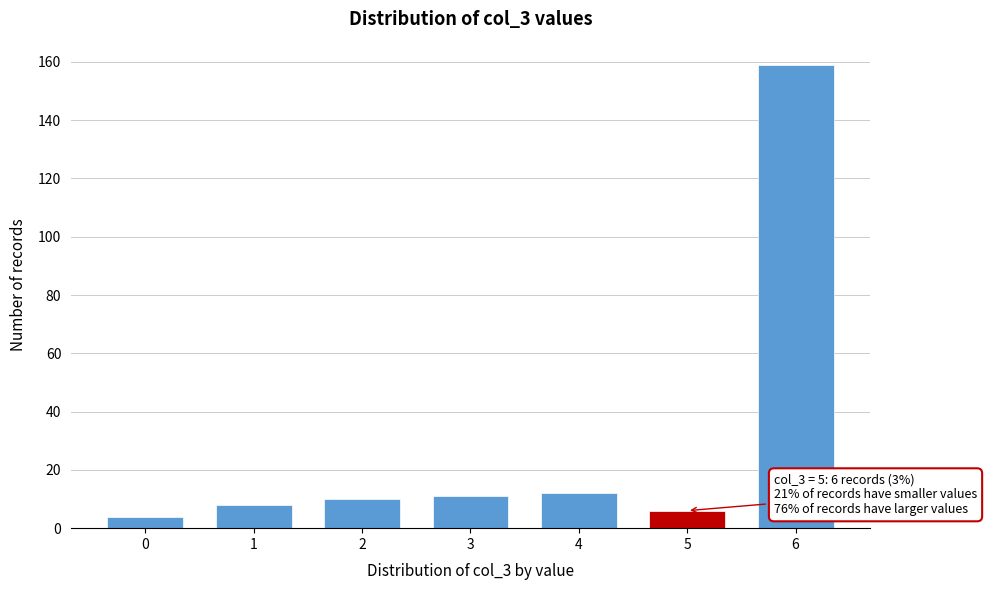

Reading left to right, extract all data points from this chart.

0=4	1=8	2=10	3=11	4=12	5=6	6=159